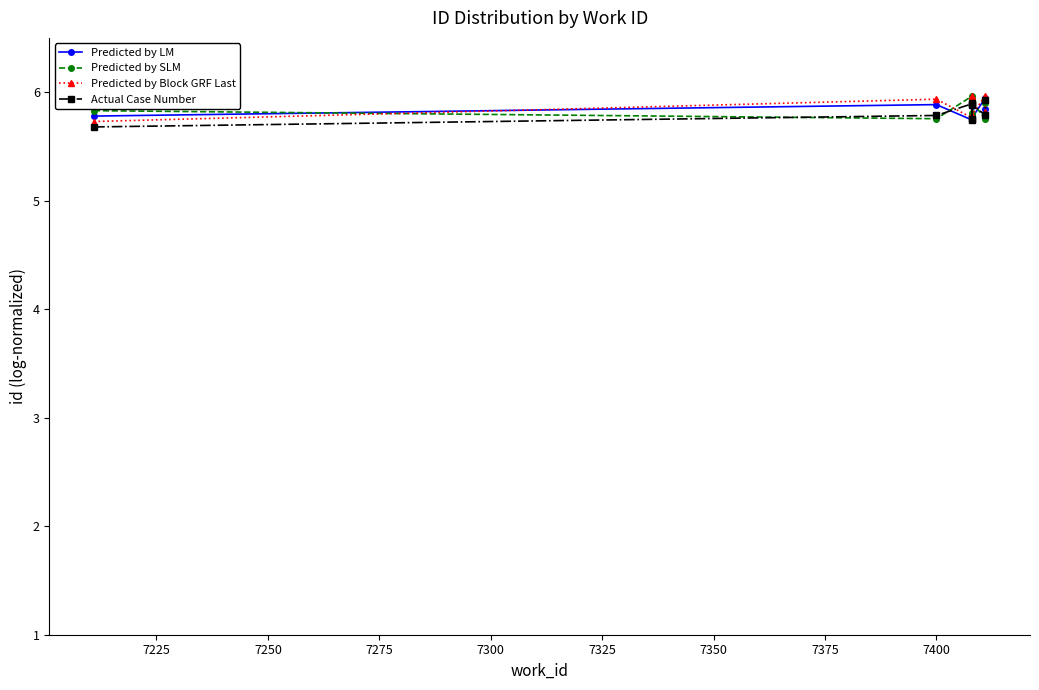

True or false: Predicted by SLM has more than 2 points higher than both neighbors.

True